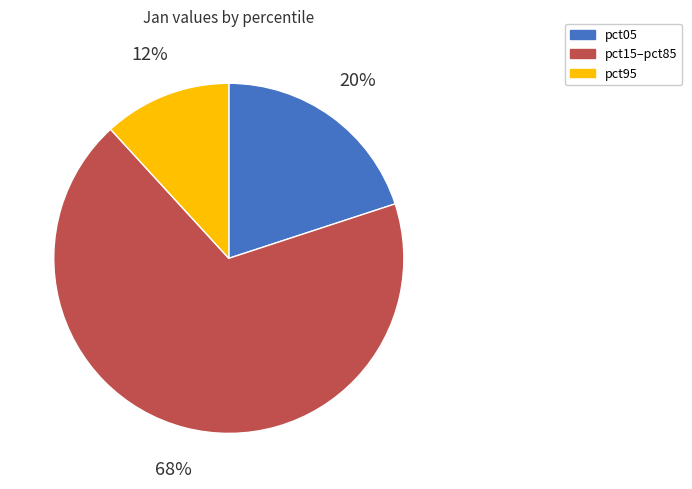

To the nearest percent, what is the average slice percentage?

33%